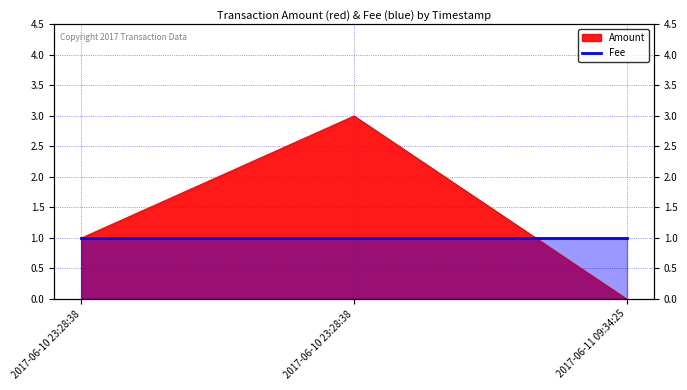

List the labels in order of value, smallest first.

2017-06-11 09:34:25, 2017-06-10 23:28:38, 2017-06-10 23:28:38